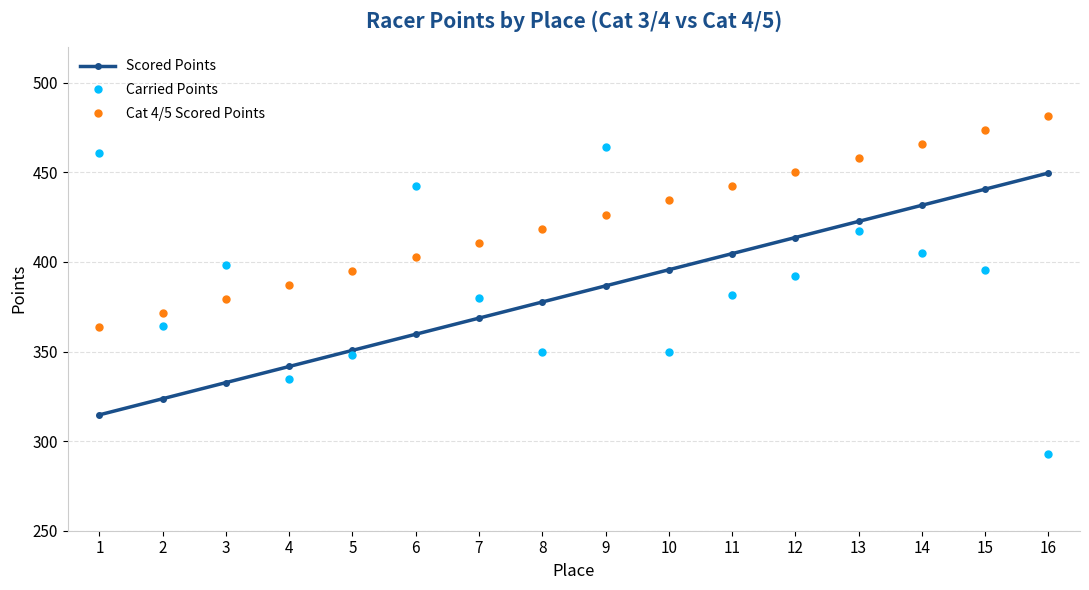

Which series changed the most between 2 and 6?

Carried Points